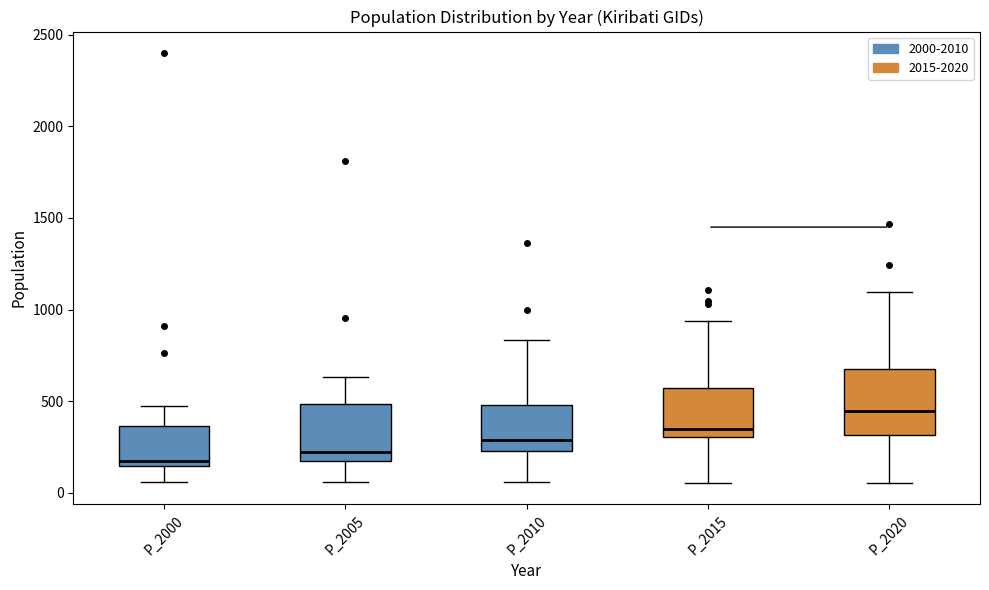

Reading left to right, read every box against the y-axis: the position of its median line, the range the box covers, and the ends of its whiskers. The values are not printed on the chart, so give them approximately, as read against the axis.

P_2000: median 150 (just above the box's lower edge), box 150 to 350, whiskers 50 to 500
P_2005: median 200, box 150 to 500, whiskers 50 to 650
P_2010: median 300, box 250 to 500, whiskers 50 to 850
P_2015: median 350, box 300 to 550, whiskers 50 to 950
P_2020: median 450, box 300 to 700, whiskers 50 to 1100